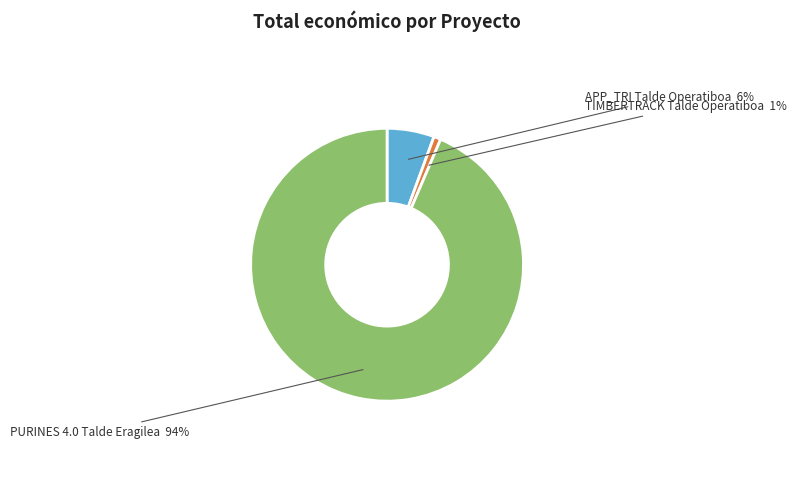

Between TIMBERTRACK Talde Operatiboa and PURINES 4.0 Talde Eragilea, which is larger?

PURINES 4.0 Talde Eragilea